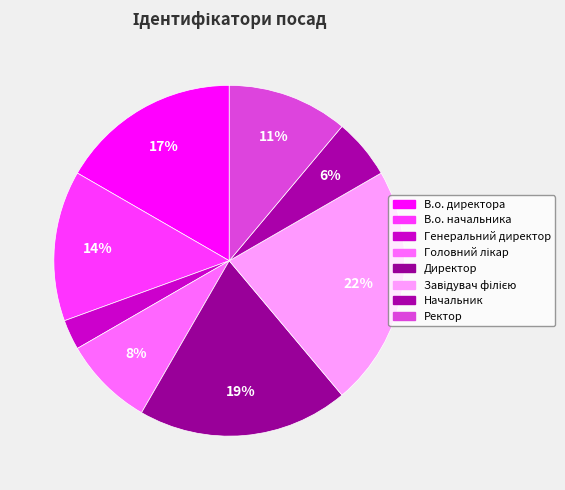

To the nearest percent, what is the difference between the largest and smallest slice percentages?

19%